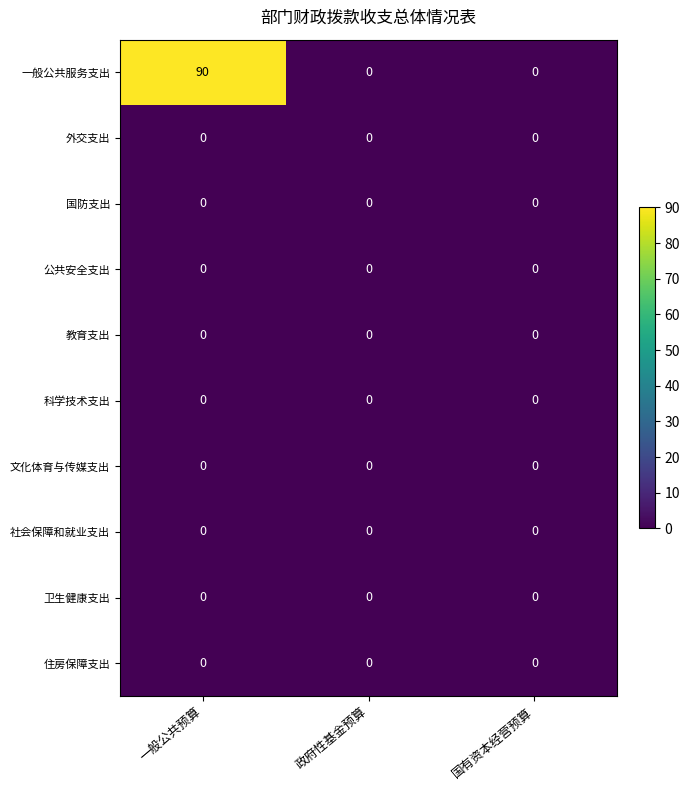

At which label does 一般公共服务支出 reach its peak?

一般公共预算